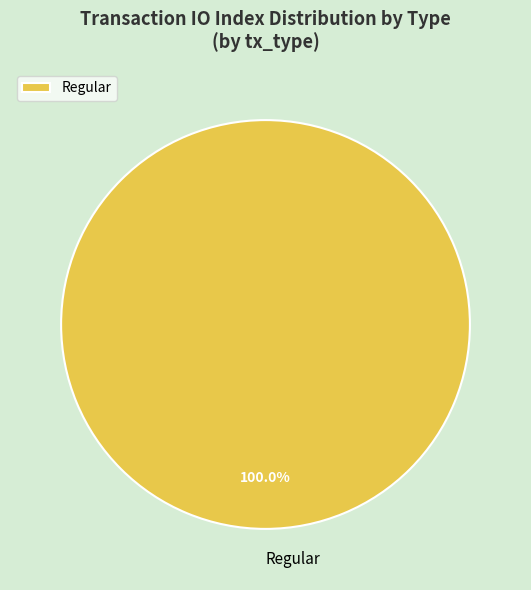

Rank the categories by value from lowest to highest.

Regular